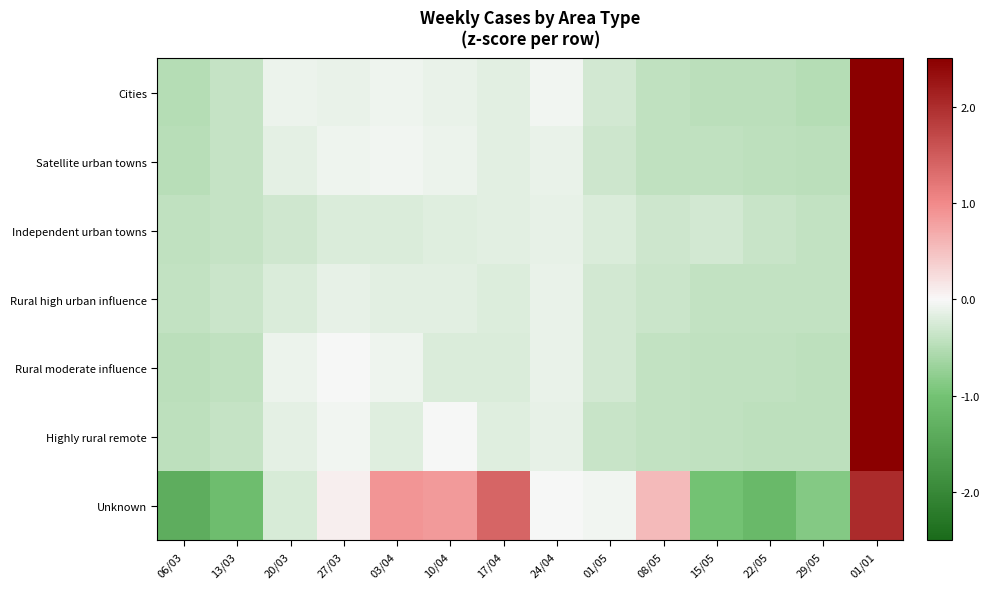

Which has a higher value, 20/03 or 15/05?

20/03